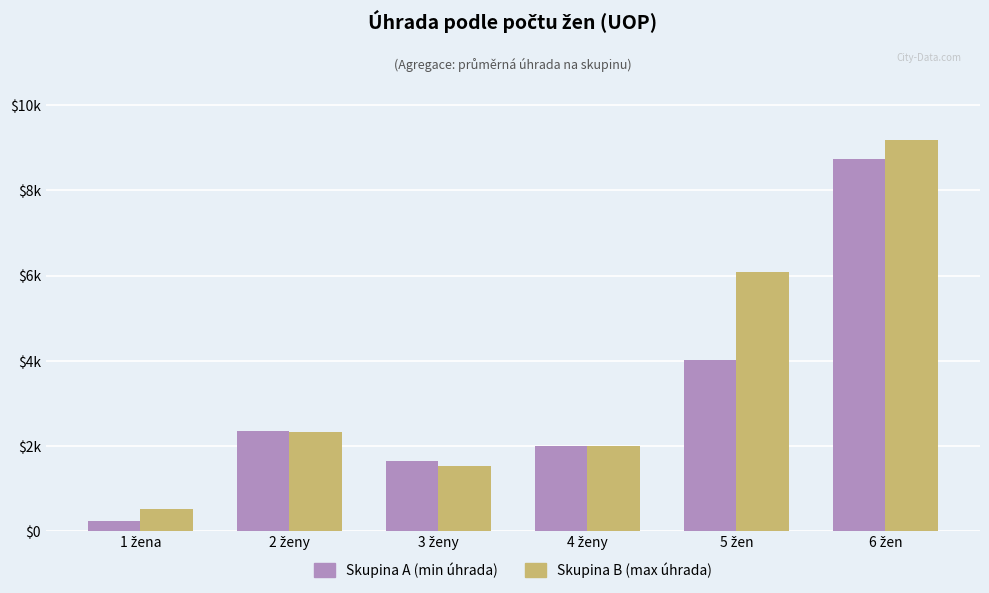

At which category is the sum across all series the highest?

6 žen